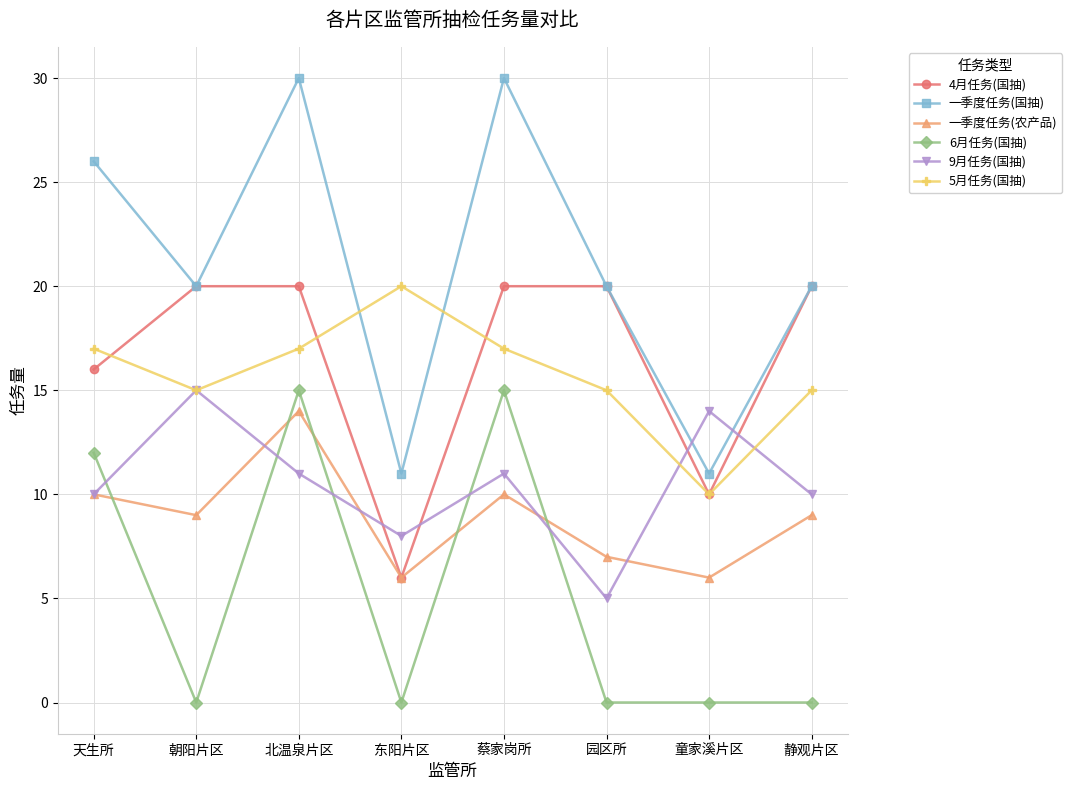

Is it true that 5月任务(国抽) equals 15 at 园区所?

True